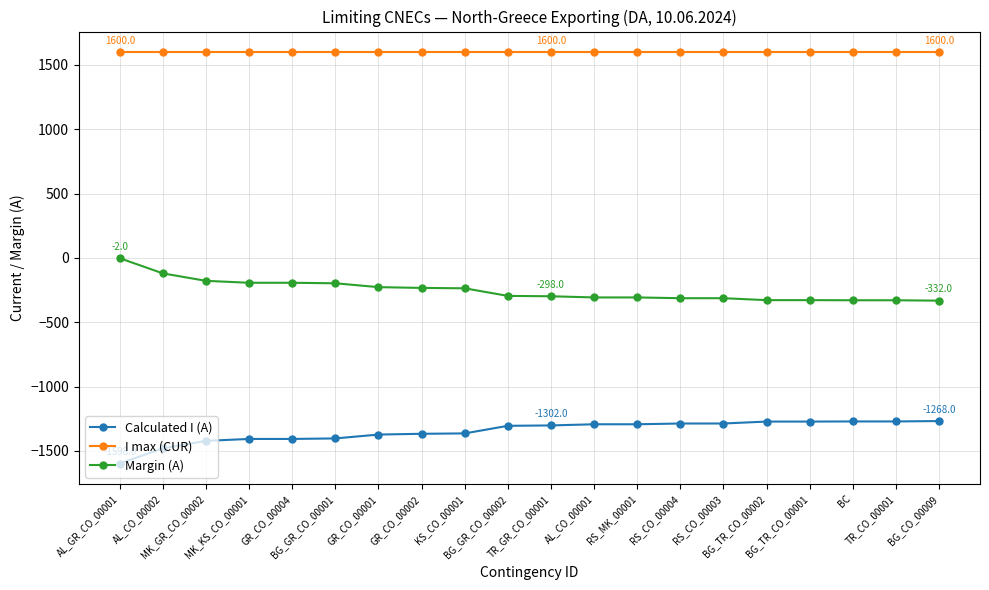

How many values in the Calculated I (A) series are below -1302?

10